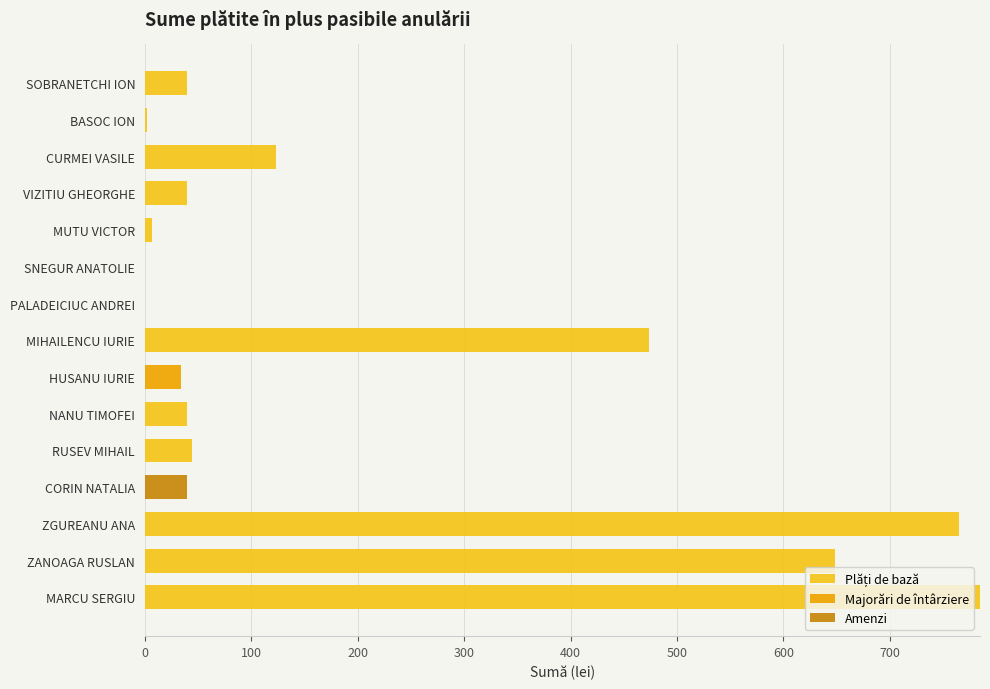

Count the number of categories in the chart.

15